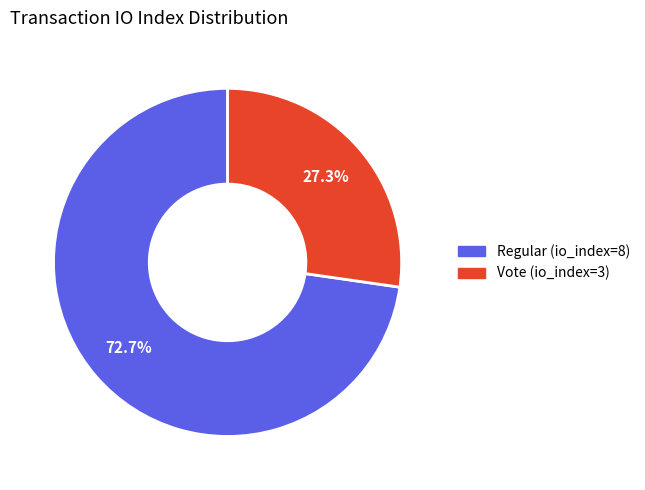

Does Regular (io_index=8) account for over 50% of the chart?

Yes